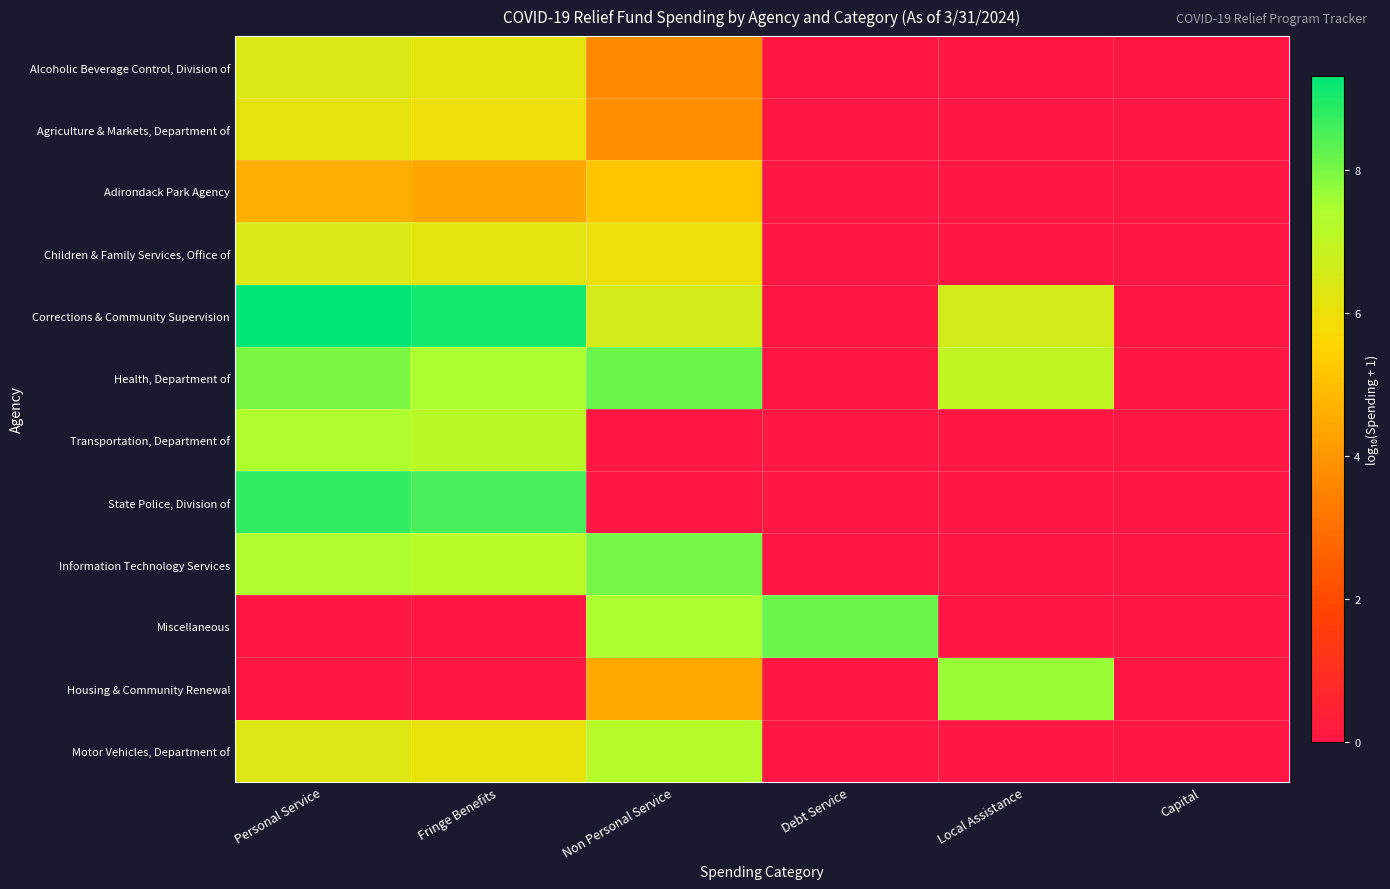

Reading left to right, what are all the values shown in this chart?

Alcoholic Beverage Control, Division of: Personal Service=6.4	Fringe Benefits=6.2	Non Personal Service=3.6	Debt Service=0.0	Local Assistance=0.0	Capital=0.0
Agriculture & Markets, Department of: Personal Service=6.2	Fringe Benefits=5.9	Non Personal Service=3.8	Debt Service=0.0	Local Assistance=0.0	Capital=0.0
Adirondack Park Agency: Personal Service=4.6	Fringe Benefits=4.4	Non Personal Service=5.2	Debt Service=0.0	Local Assistance=0.0	Capital=0.0
Children & Family Services, Office of: Personal Service=6.5	Fringe Benefits=6.2	Non Personal Service=6.0	Debt Service=0.0	Local Assistance=0.0	Capital=0.0
Corrections & Community Supervision: Personal Service=9.3	Fringe Benefits=9.1	Non Personal Service=6.6	Debt Service=0.0	Local Assistance=6.6	Capital=0.0
Health, Department of: Personal Service=8.0	Fringe Benefits=7.4	Non Personal Service=8.2	Debt Service=0.0	Local Assistance=7.0	Capital=0.0
Transportation, Department of: Personal Service=7.4	Fringe Benefits=7.2	Non Personal Service=0.0	Debt Service=0.0	Local Assistance=0.0	Capital=0.0
State Police, Division of: Personal Service=8.8	Fringe Benefits=8.5	Non Personal Service=0.0	Debt Service=0.0	Local Assistance=0.0	Capital=0.0
Information Technology Services: Personal Service=7.4	Fringe Benefits=7.2	Non Personal Service=8.0	Debt Service=0.0	Local Assistance=0.0	Capital=0.0
Miscellaneous: Personal Service=0.0	Fringe Benefits=0.0	Non Personal Service=7.4	Debt Service=8.2	Local Assistance=0.0	Capital=0.0
Housing & Community Renewal: Personal Service=0.0	Fringe Benefits=0.0	Non Personal Service=4.5	Debt Service=0.0	Local Assistance=7.7	Capital=0.0
Motor Vehicles, Department of: Personal Service=6.3	Fringe Benefits=6.1	Non Personal Service=7.2	Debt Service=0.0	Local Assistance=0.0	Capital=0.0